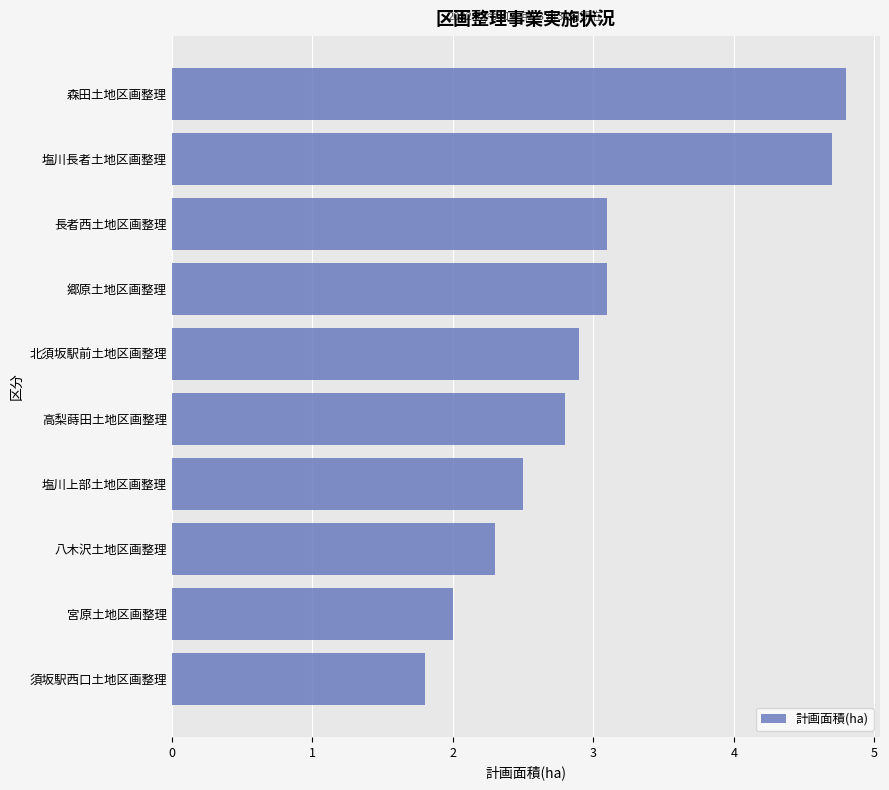

What is the change in value from 塩川上部土地区画整理 to 北須坂駅前土地区画整理?

+0.4